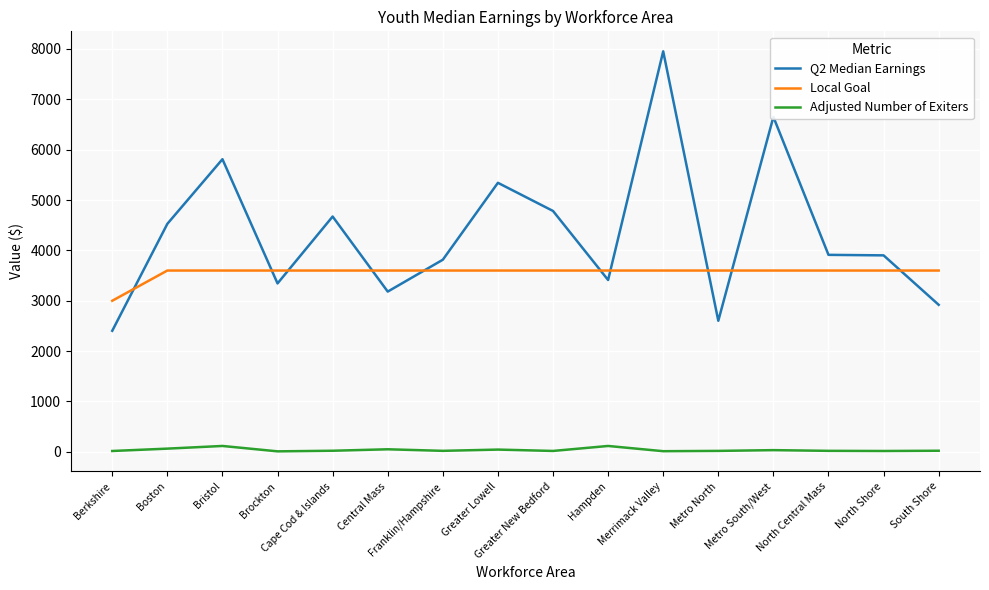

What is the smallest value displayed?

10.0